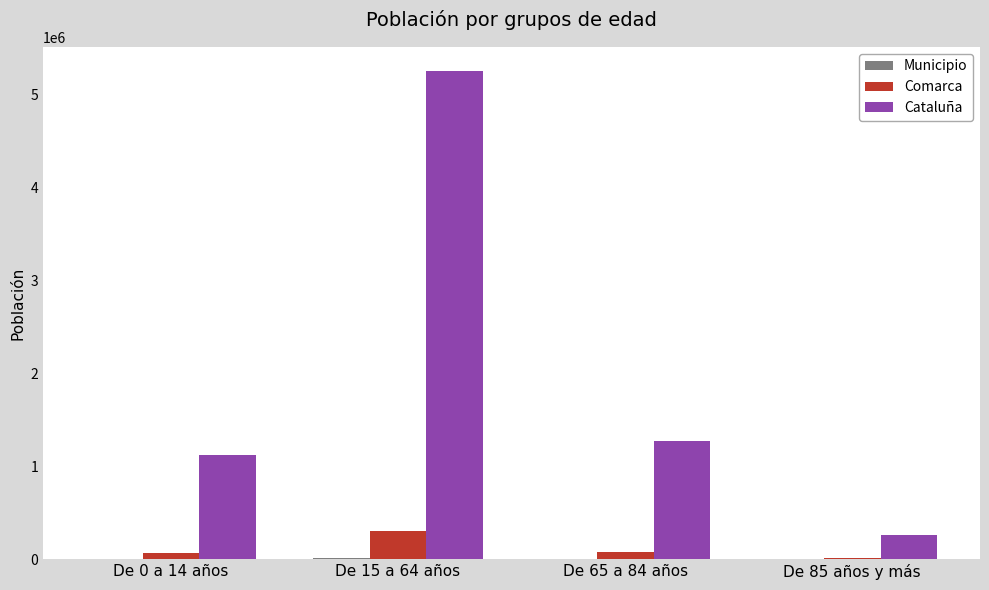

The value of Cataluña at De 15 a 64 años is 5255889. True or false?

True